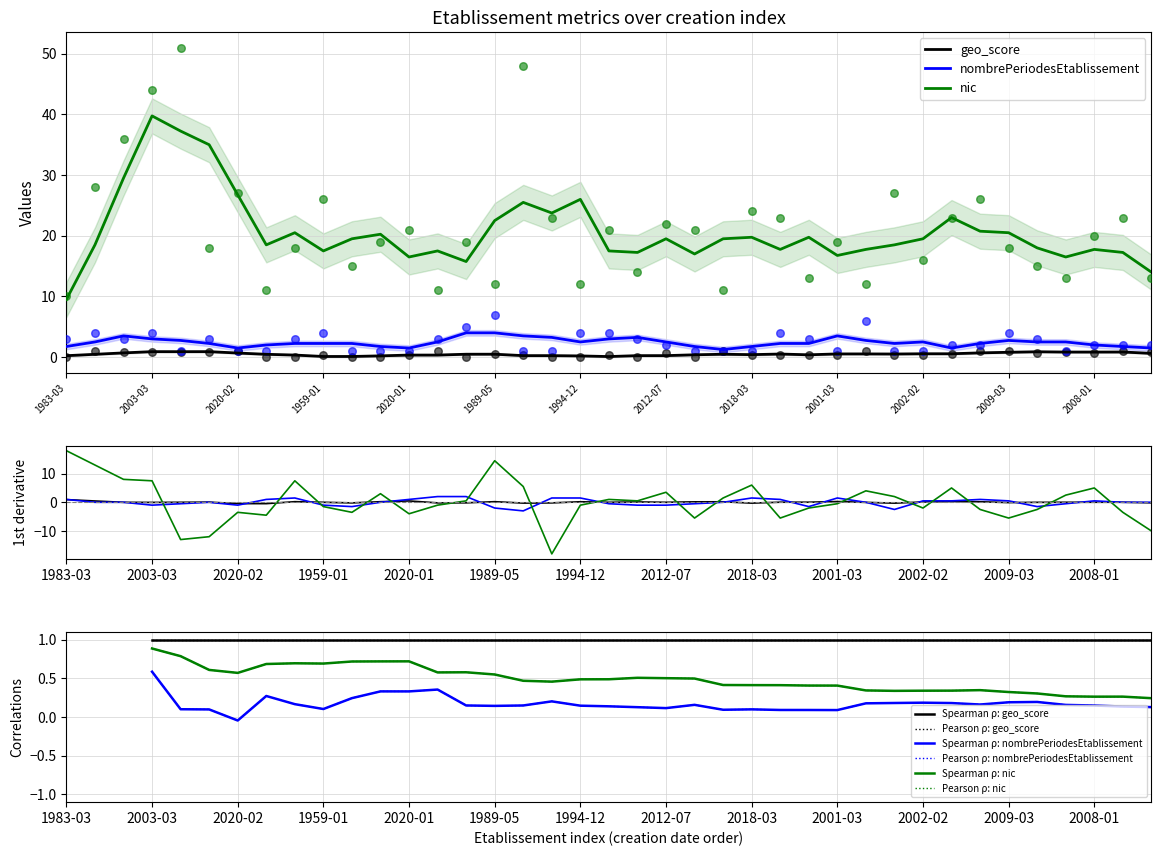

True or false: nic and nombrePeriodesEtablissement intersect in this chart.

False